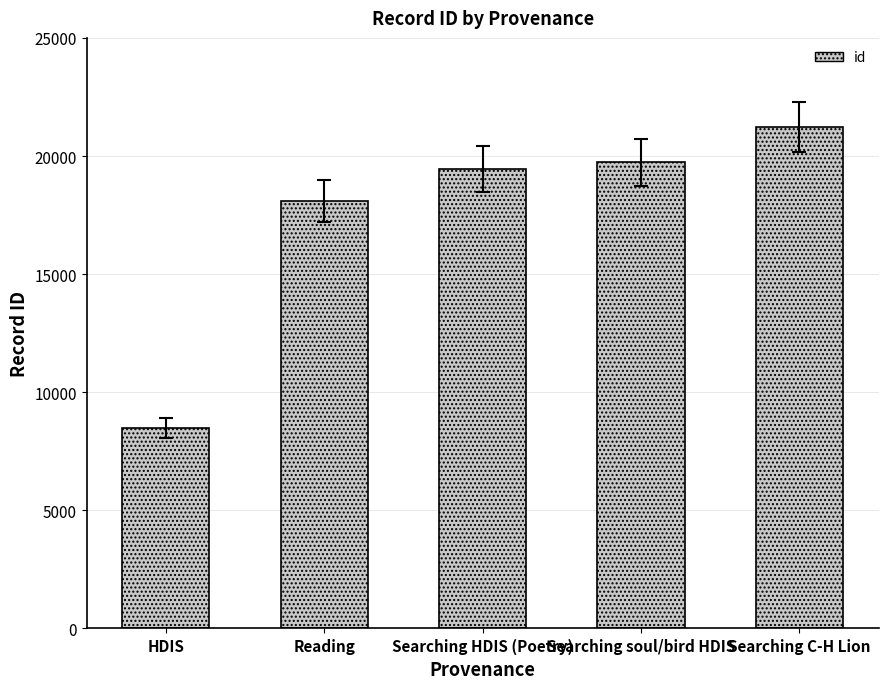

What is the label of the 5th bar from the left?

Searching C-H Lion